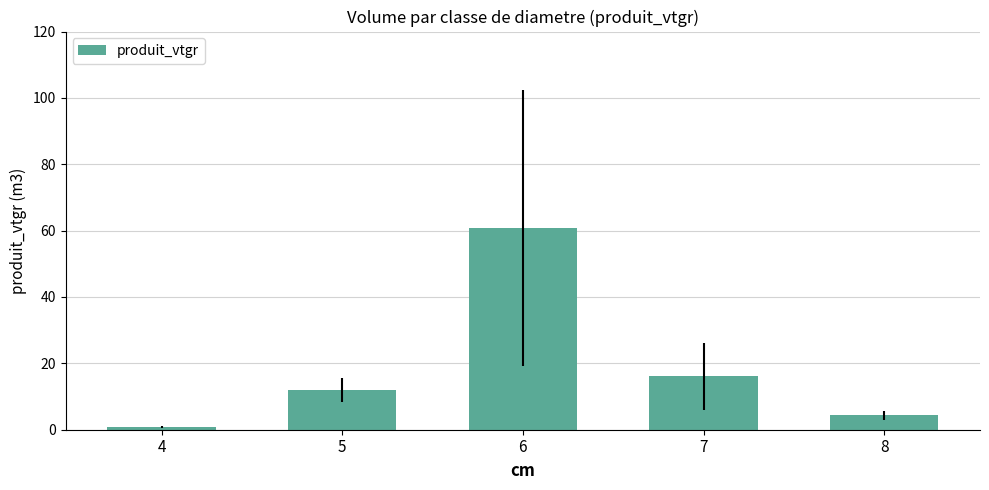

What is the greatest value displayed?

60.8